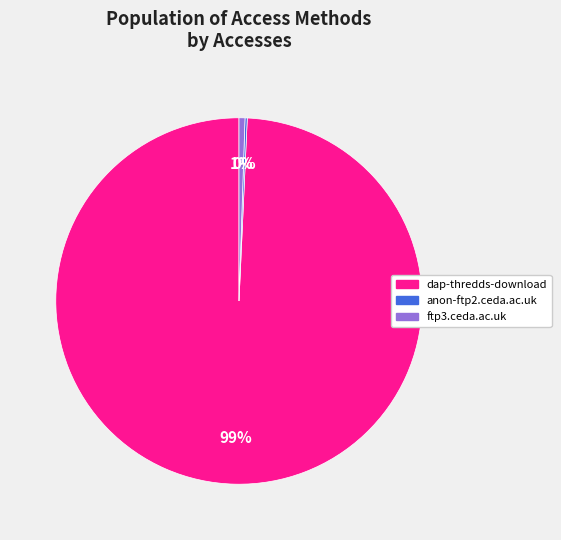

To the nearest percent, what is the difference between the largest and smallest slice percentages?

99%